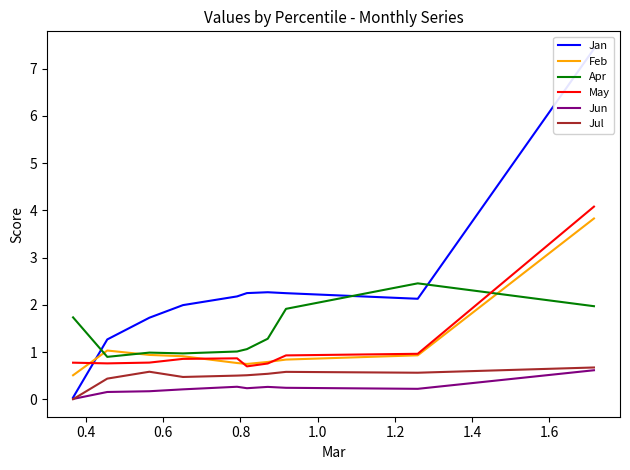

Where is the first local maximum for Jul?

0.6